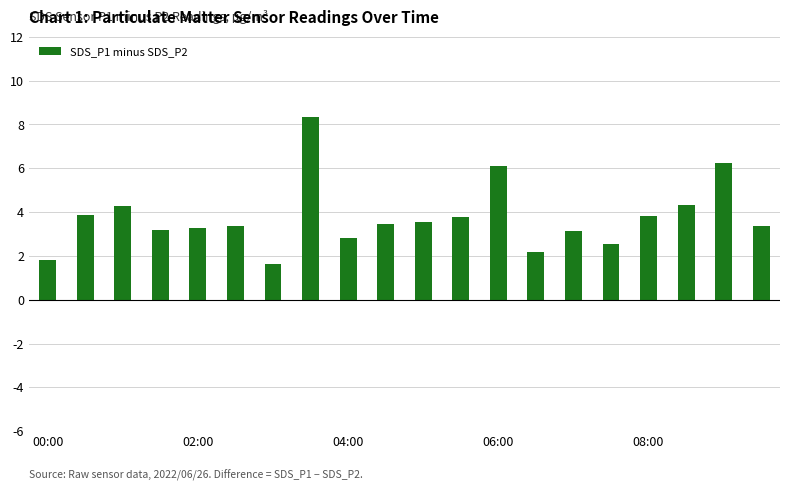

What is the average value?

3.8